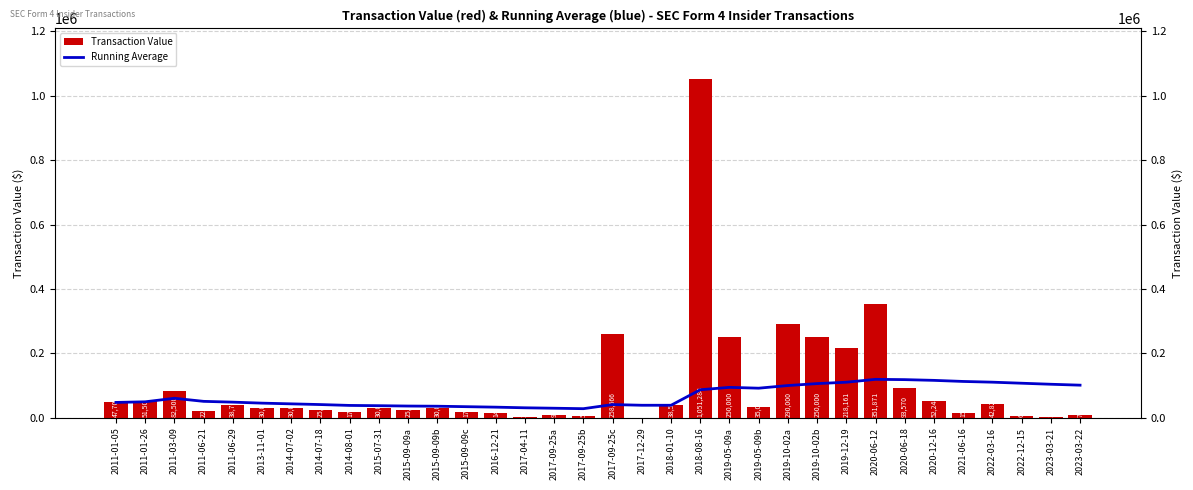

What is the approximate value of Transaction Value at 2015-09-09b?

30000